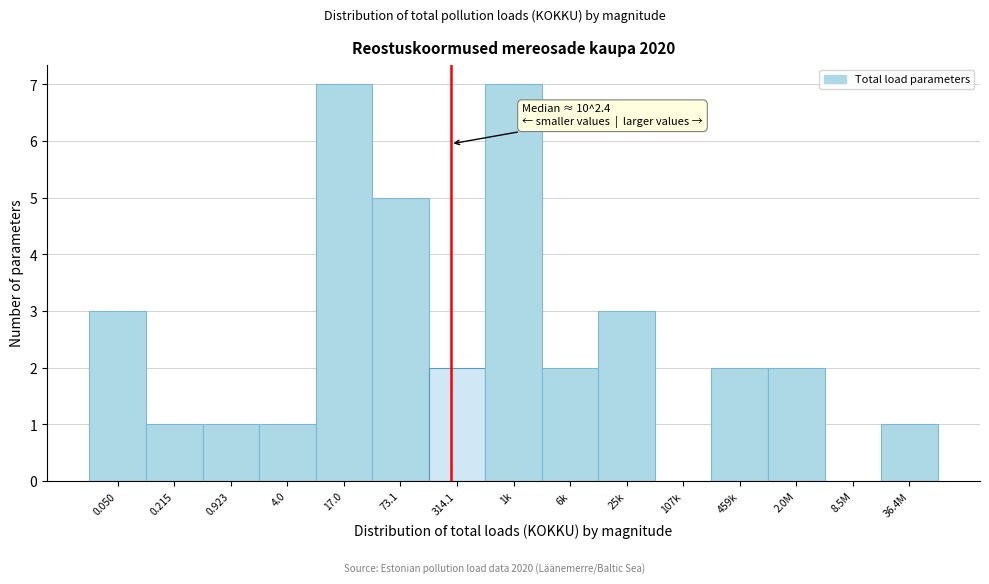

Reading left to right, list all the values displayed in this chart.

0.050=3	0.215=1	0.923=1	4.0=1	17.0=7	73.1=5	314.1=2	1k=7	6k=2	25k=3	107k=0	459k=2	2.0M=2	8.5M=0	36.4M=1